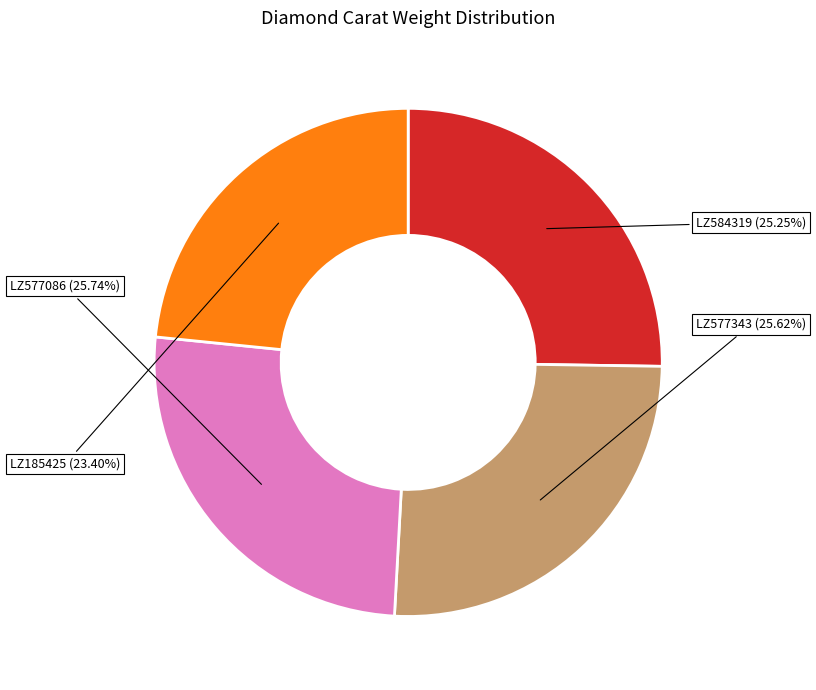

To the nearest percent, what is the difference between the LZ185425 and LZ577343 slice percentages?

2%